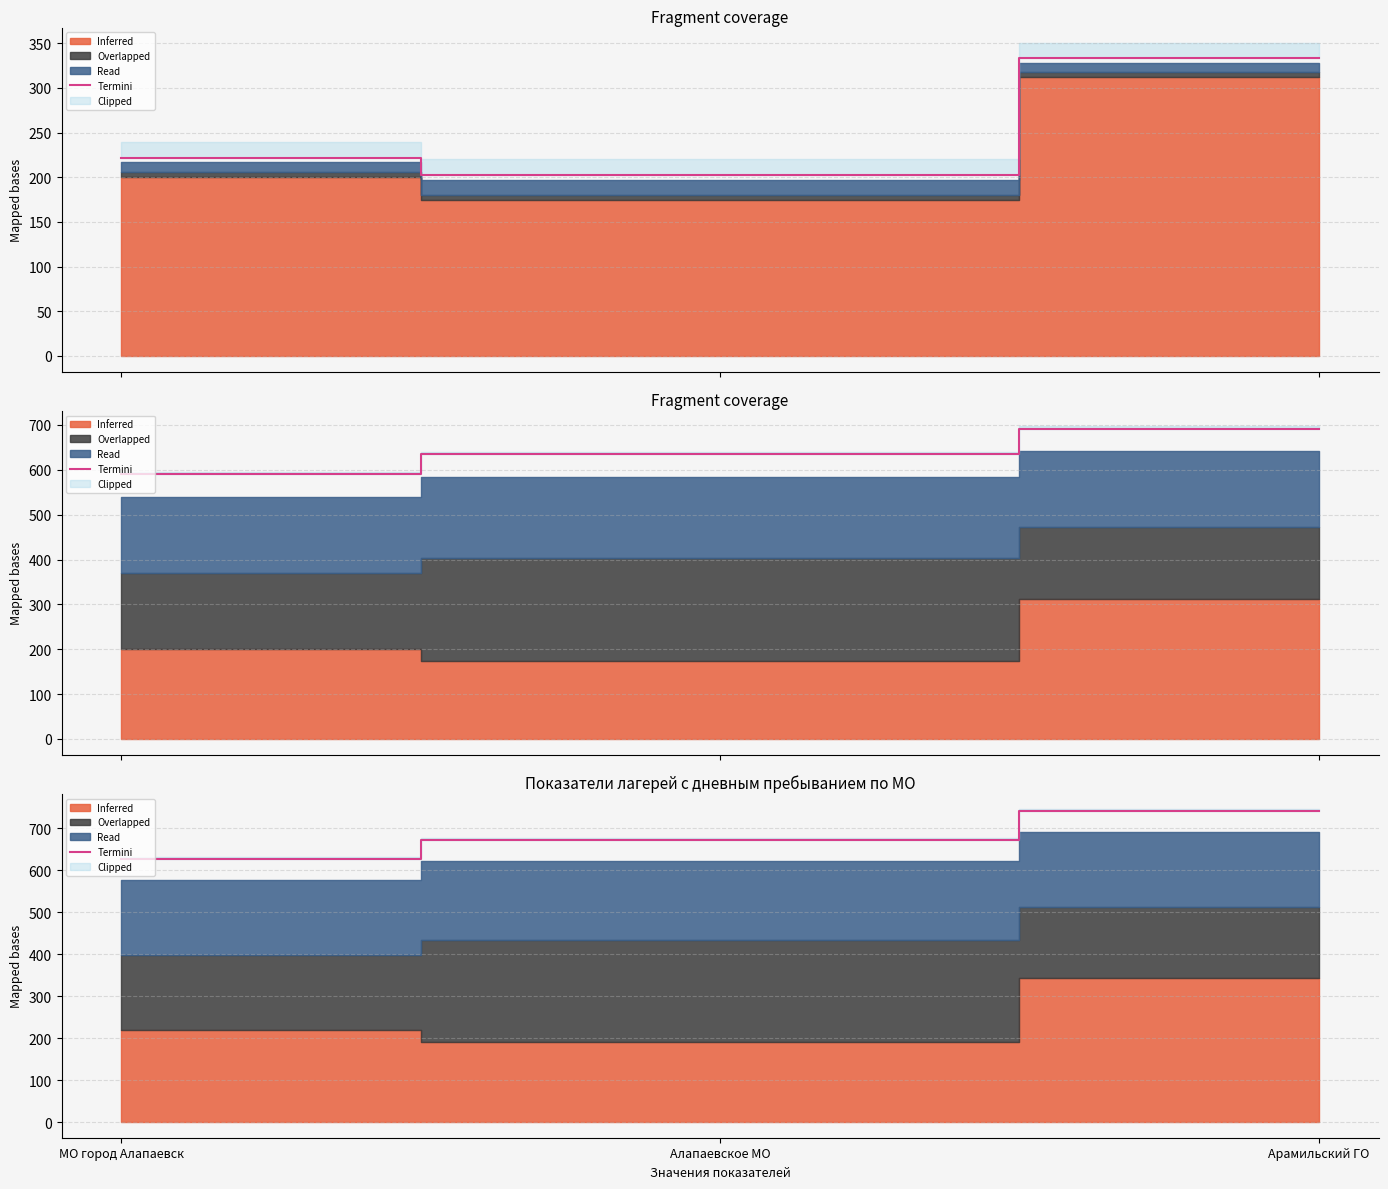

What is the sum of all values?

2038.8